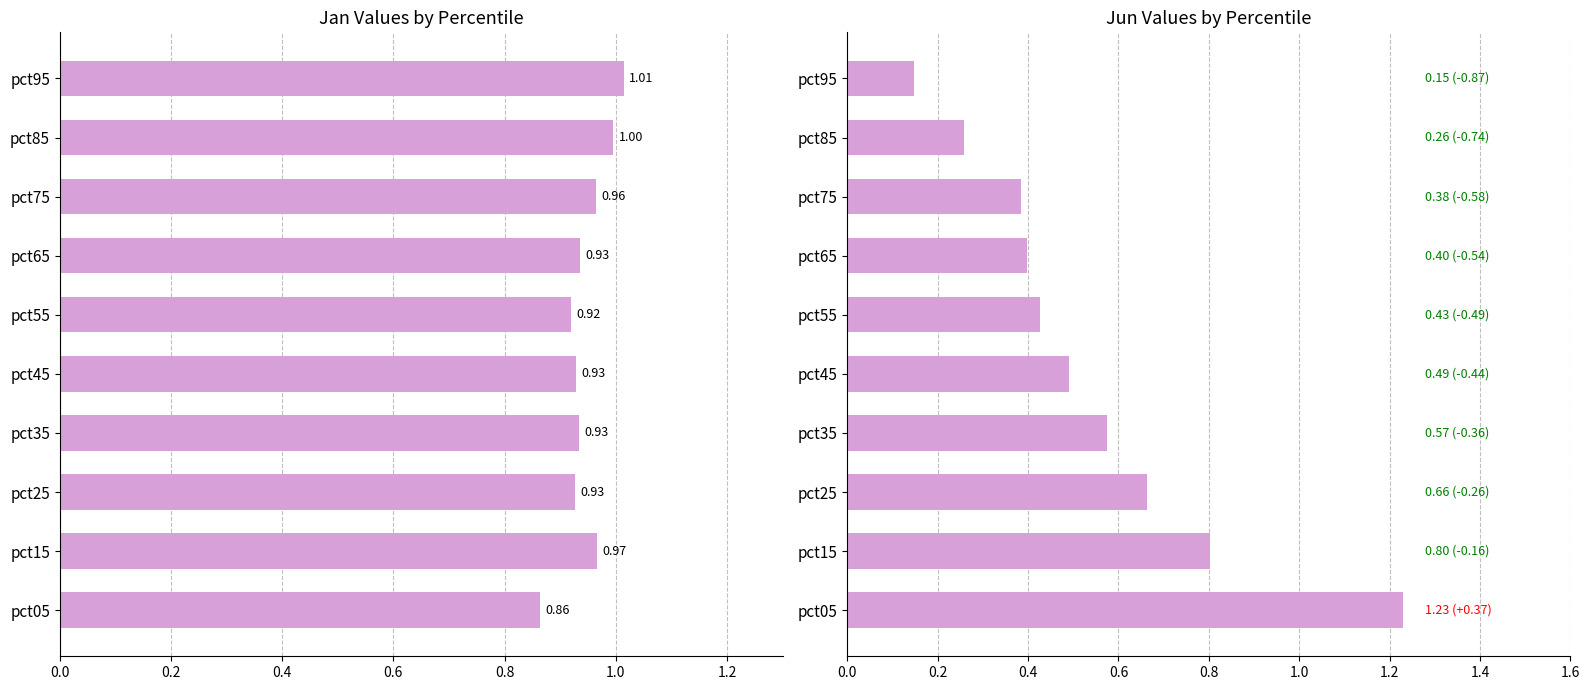

Between pct45 and pct65, which series saw the biggest shift?

Jun